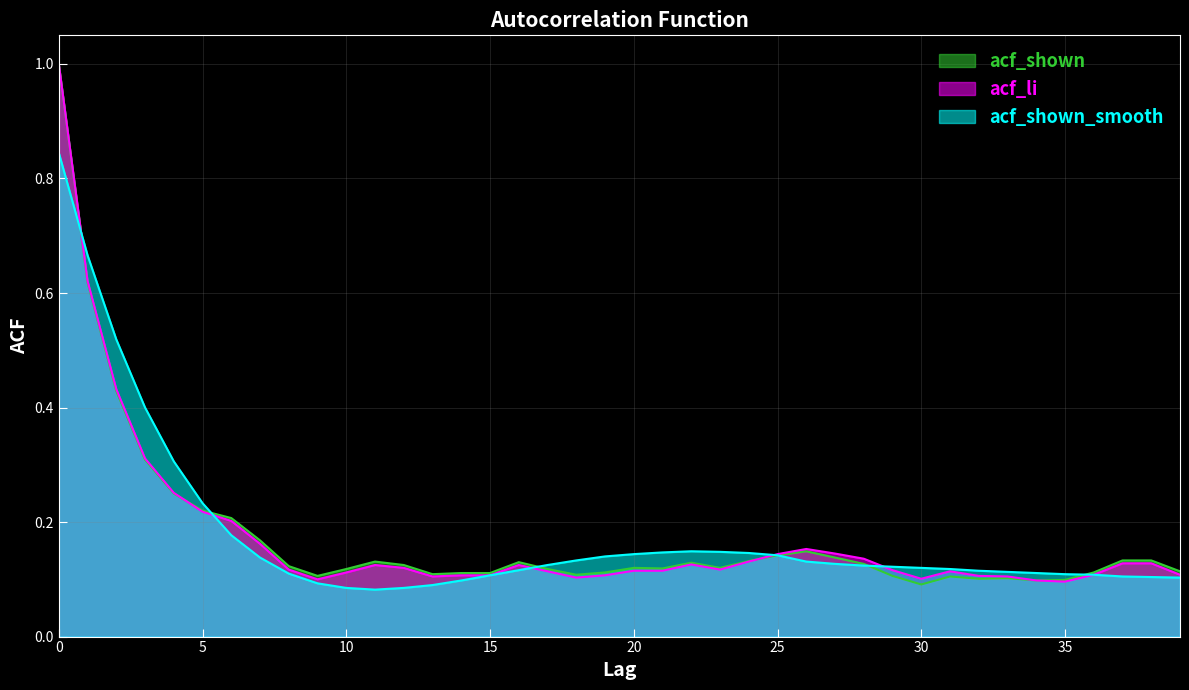

What is the sum of all acf_shown_smooth values?

7.0